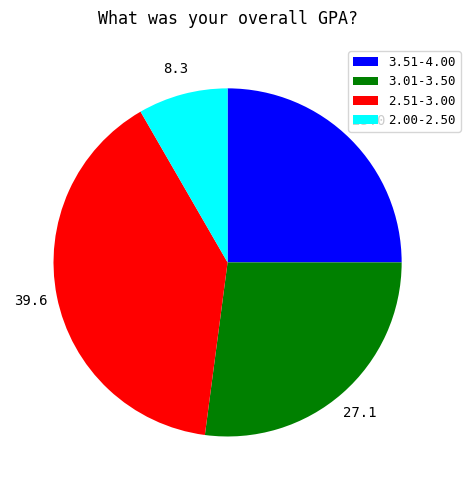

Rank the categories by value from lowest to highest.

2.00-2.50, 3.51-4.00, 3.01-3.50, 2.51-3.00